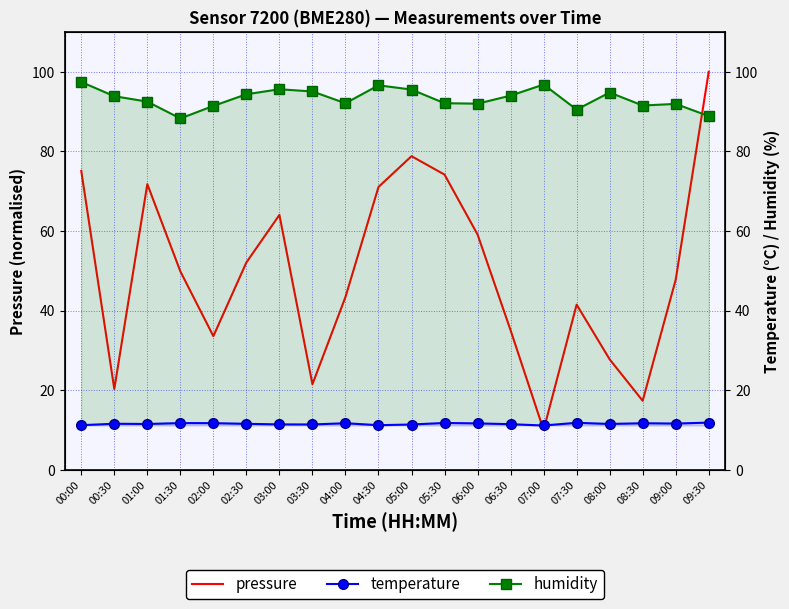

At which category does the chart reach its peak across all series?

09:30